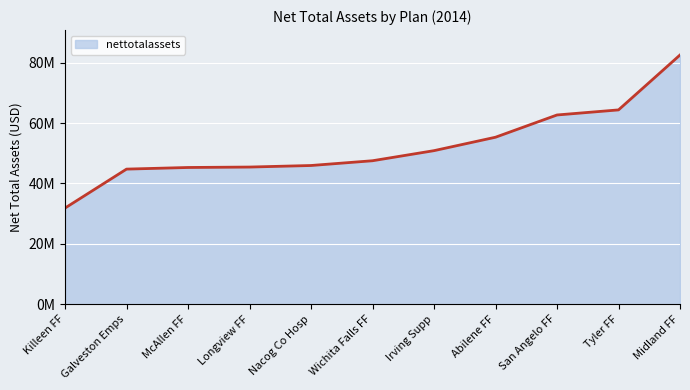

What is the change in value from Longview FF to Wichita Falls FF?

+2090260